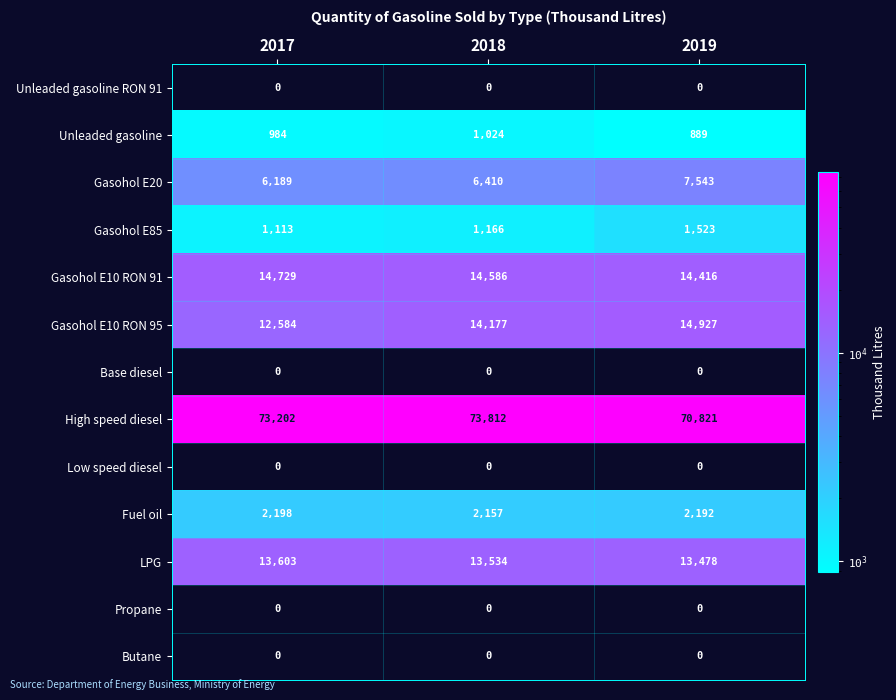

At which category does the chart reach its peak across all series?

2018